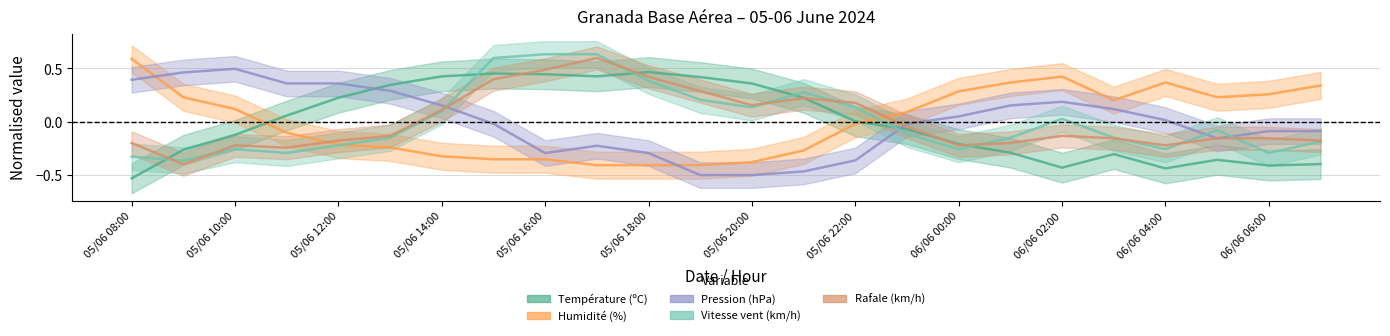

How many negative values does the Humidité (%) series have?

12